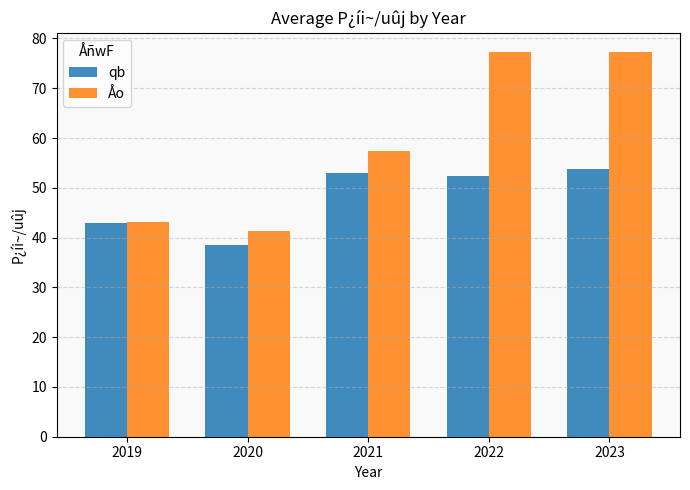

What is the total value across all series at 2019?

86.1